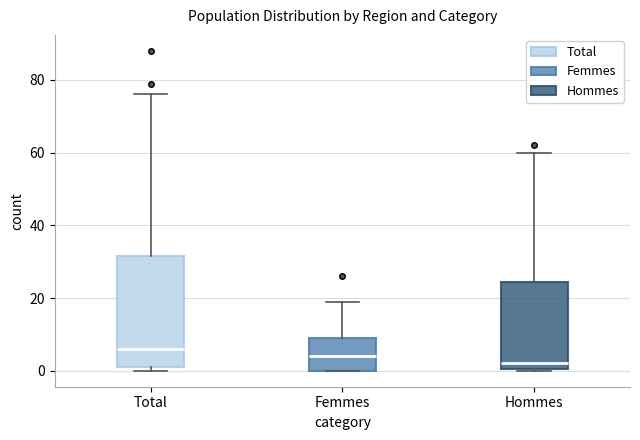

Which box is the tallest, from its lower edge to its upper edge?

Total